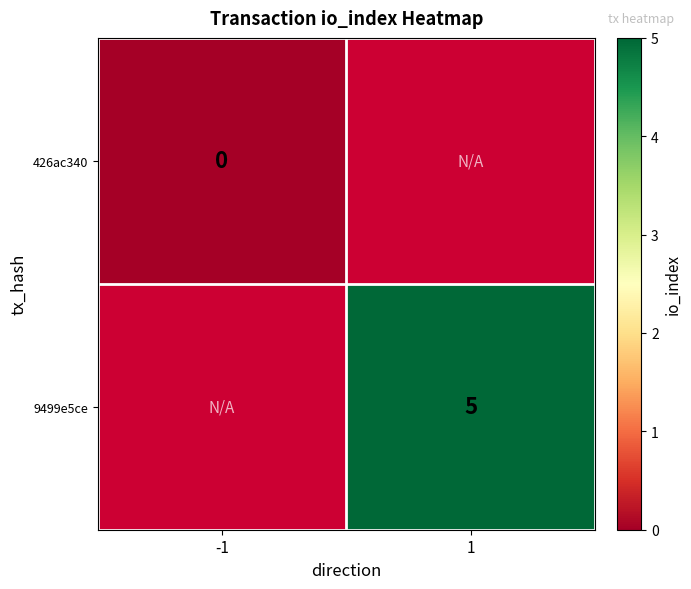

Is it true that 9499e5ce equals 8 at 1?

False